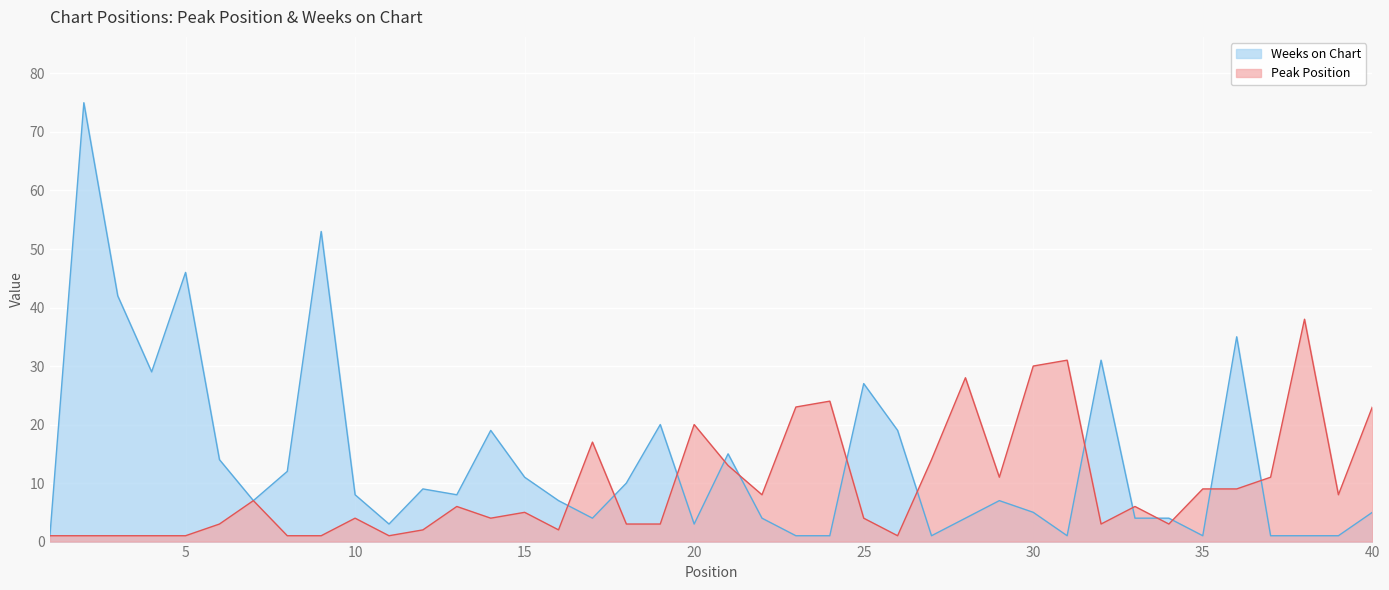

What is the smallest value displayed?

1